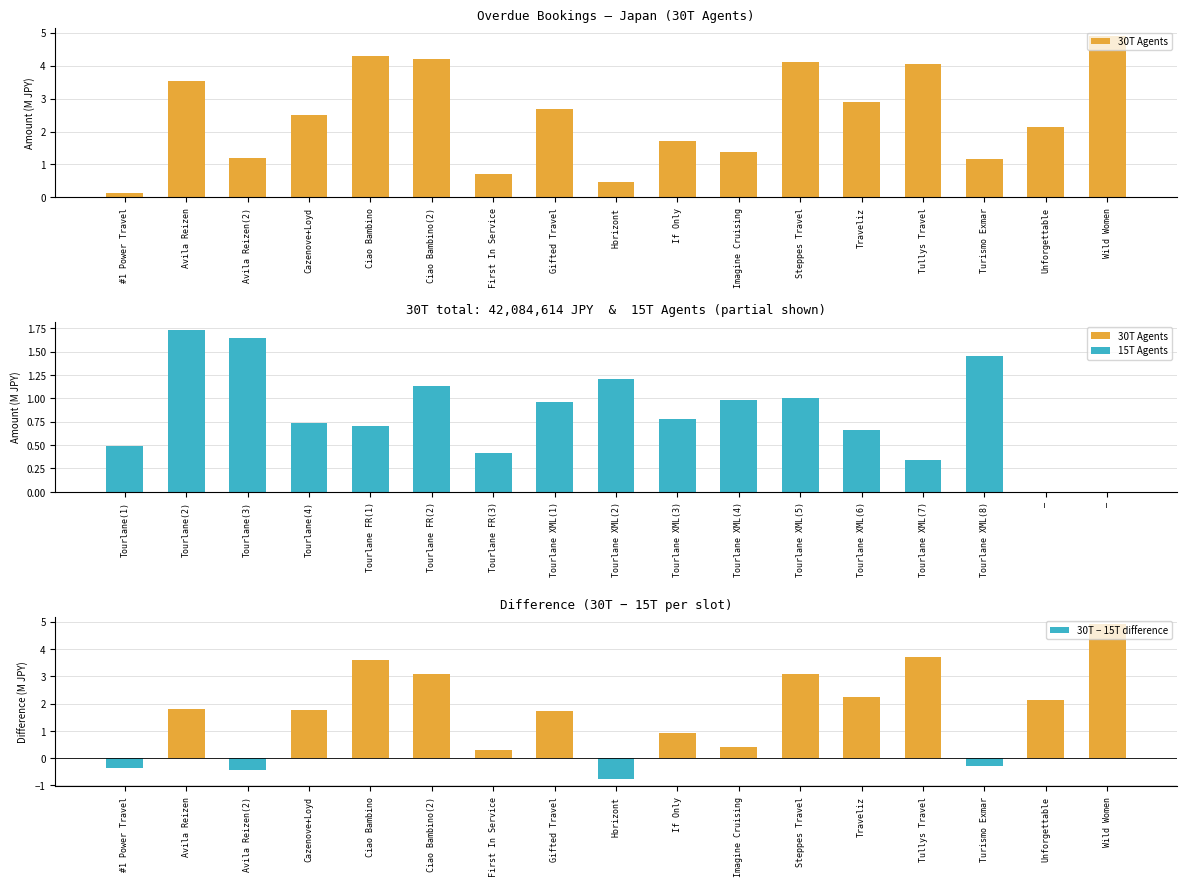

What is the label of the 16th bar from the right?

Avila Reizen